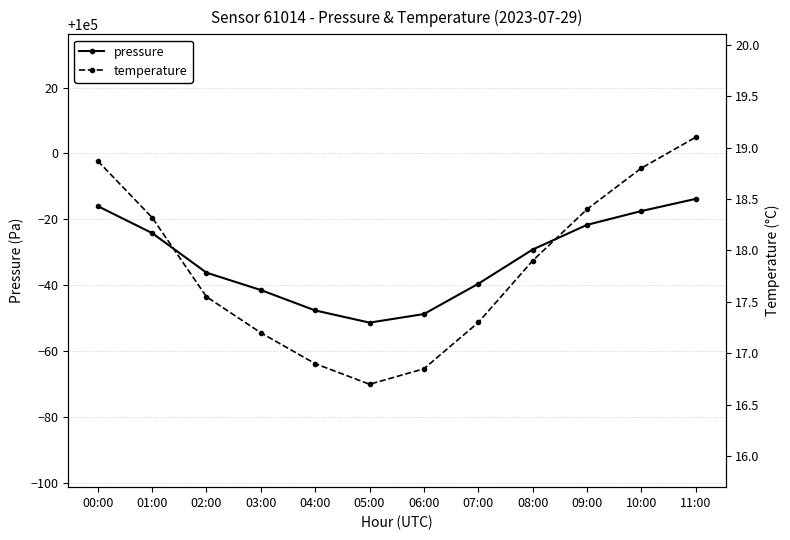

How many data points in pressure are less than 99970?

6